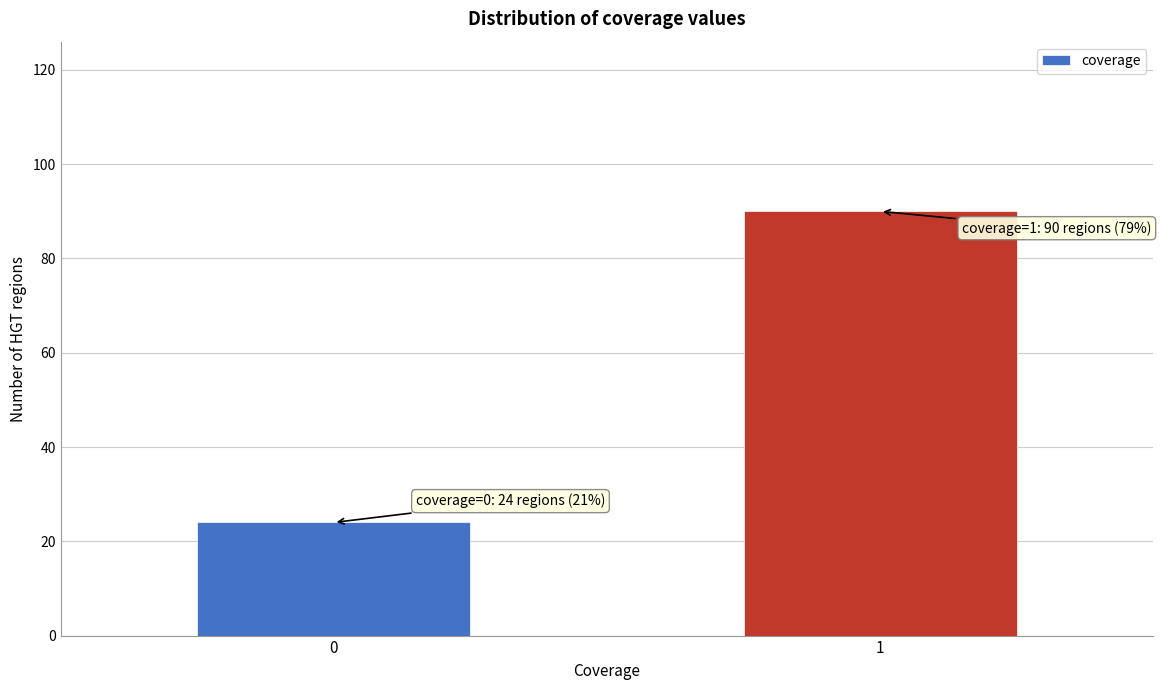

Reading right to left, transcribe all the data shown in this chart.

90	24